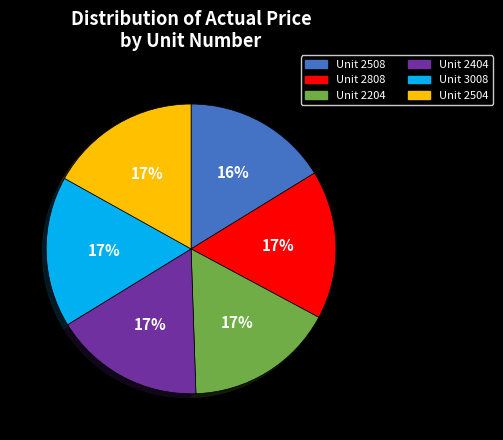

Is it true that Unit 2404 is 17% of the pie?

True